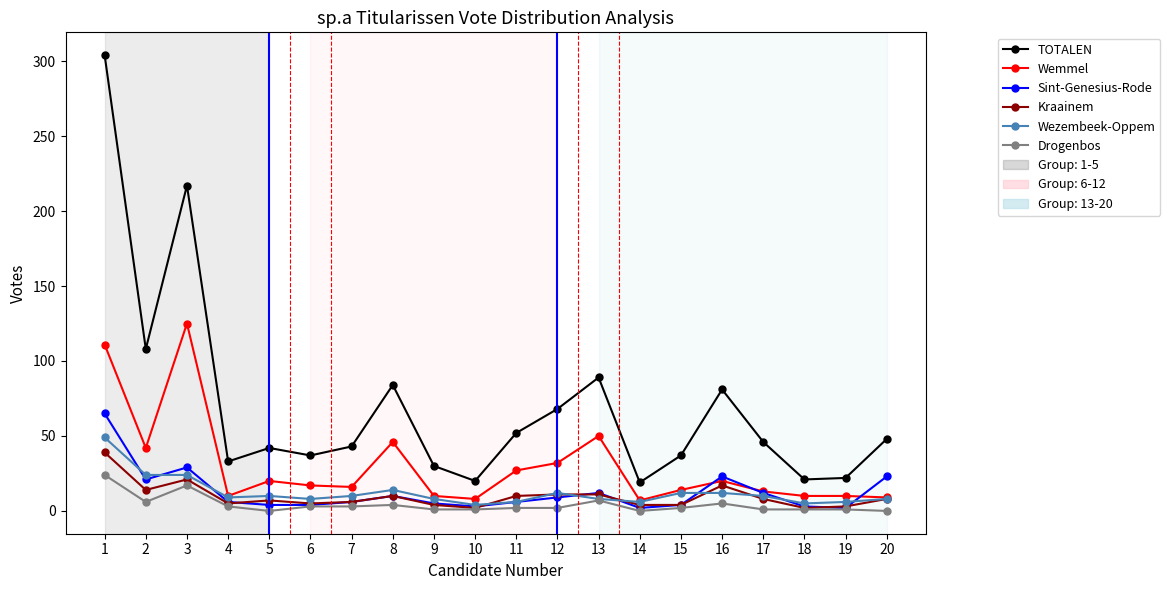

How many data points in Wemmel are less than 17?

10